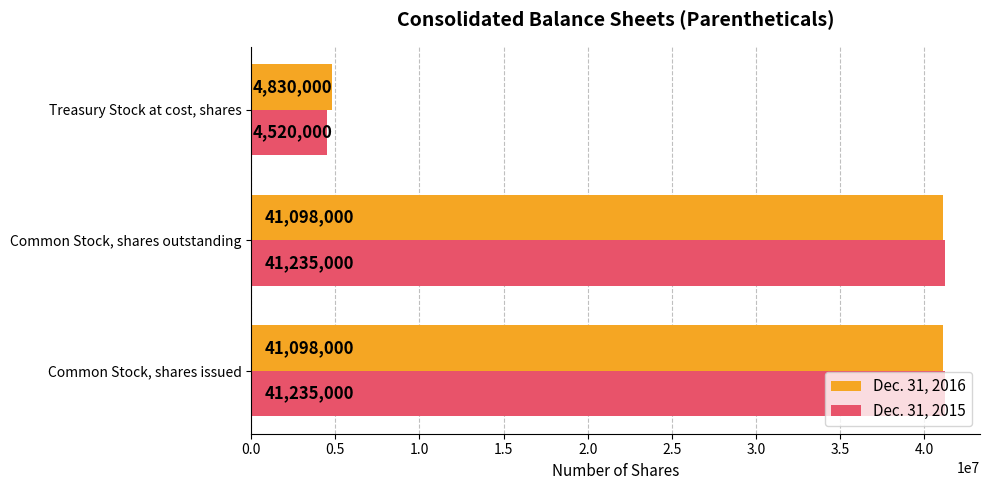

The Dec. 31, 2016 series shows 21112861 at Common Stock, shares outstanding. True or false?

False